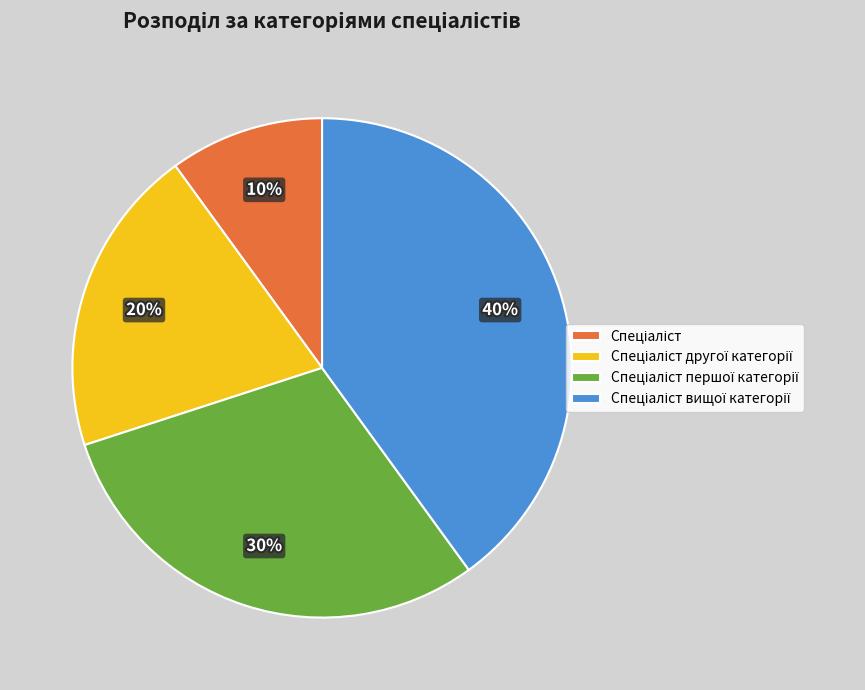

To the nearest percent, what is the difference between the largest and smallest slice percentages?

30%